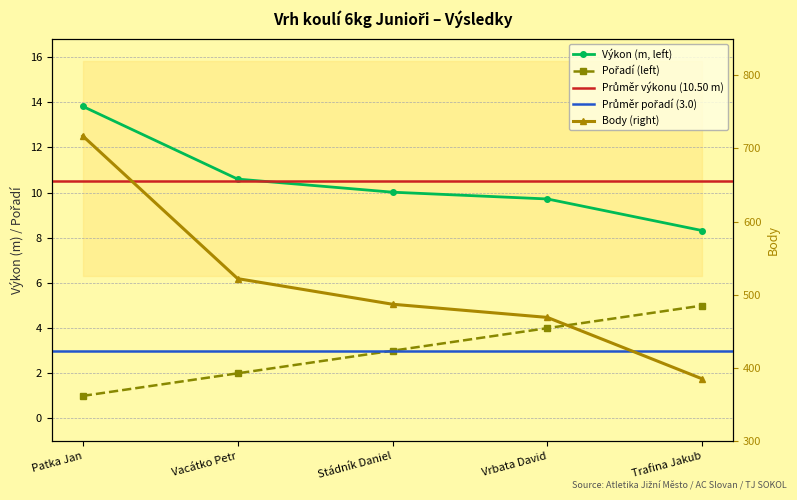

The value of Body at Patka Jan is 1049.6. True or false?

False